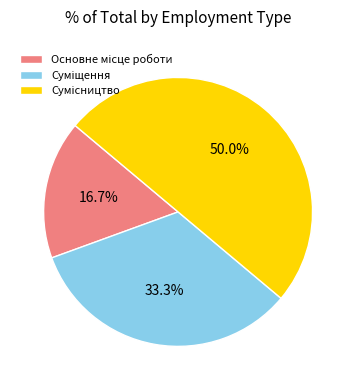

Rank the categories by value from lowest to highest.

Основне місце роботи, Суміщення, Сумісництво